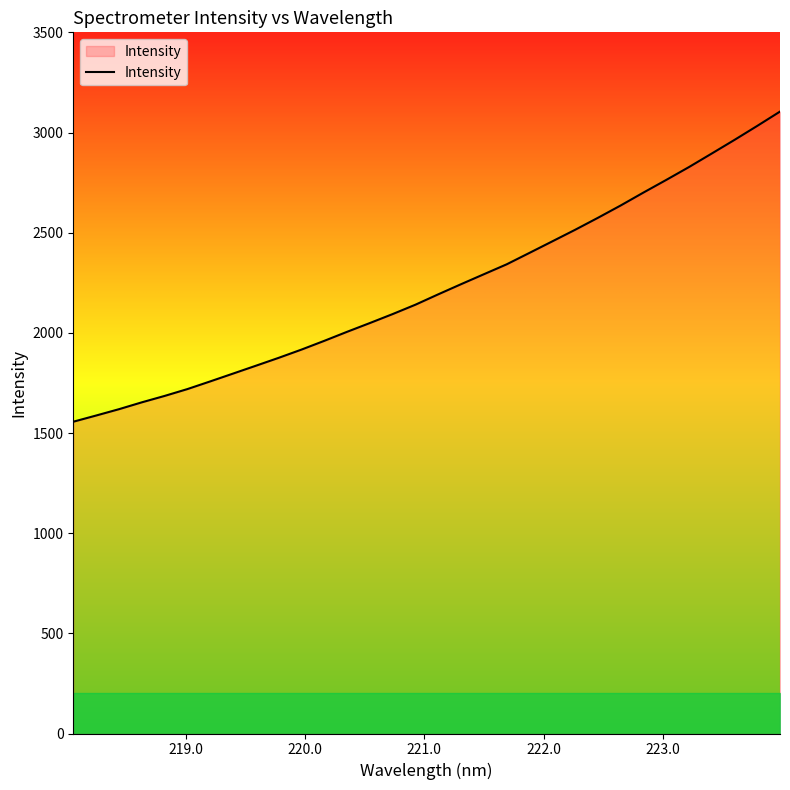

What is the minimum value shown in the chart?

1556.3